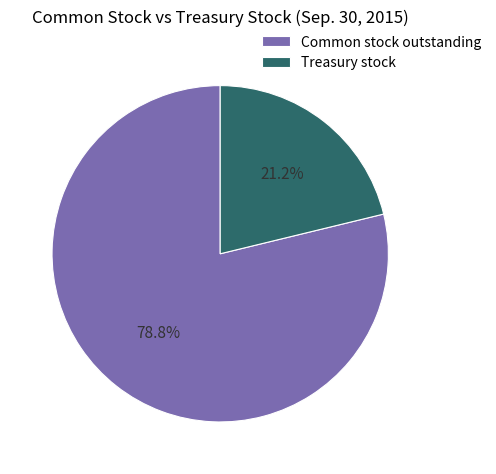

Is Common stock outstanding the majority of the pie?

Yes